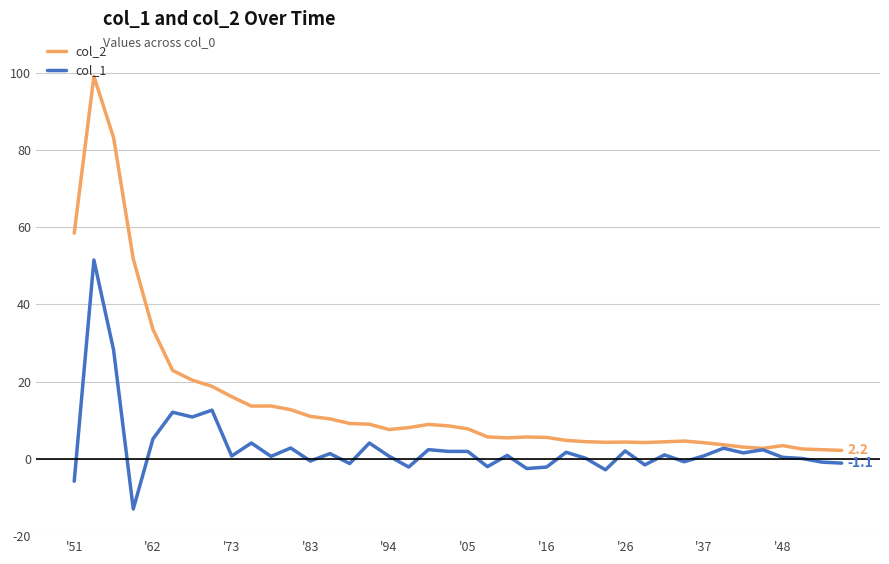

What is the smallest value displayed?

-13.0